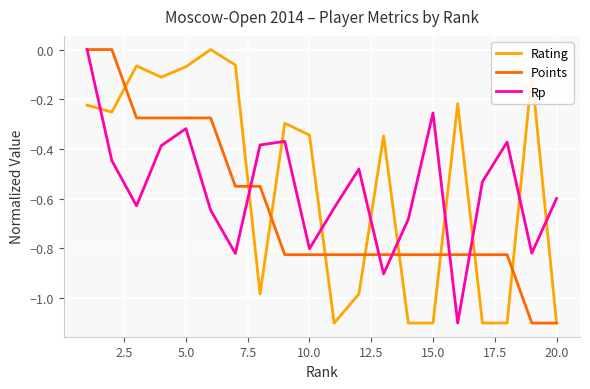

What is the minimum value for Points?

-1.1